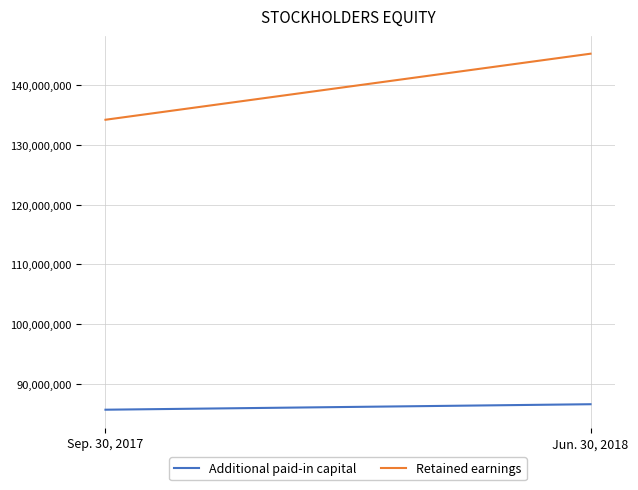

List the labels in order of Additional paid-in capital value, largest first.

Jun. 30, 2018, Sep. 30, 2017